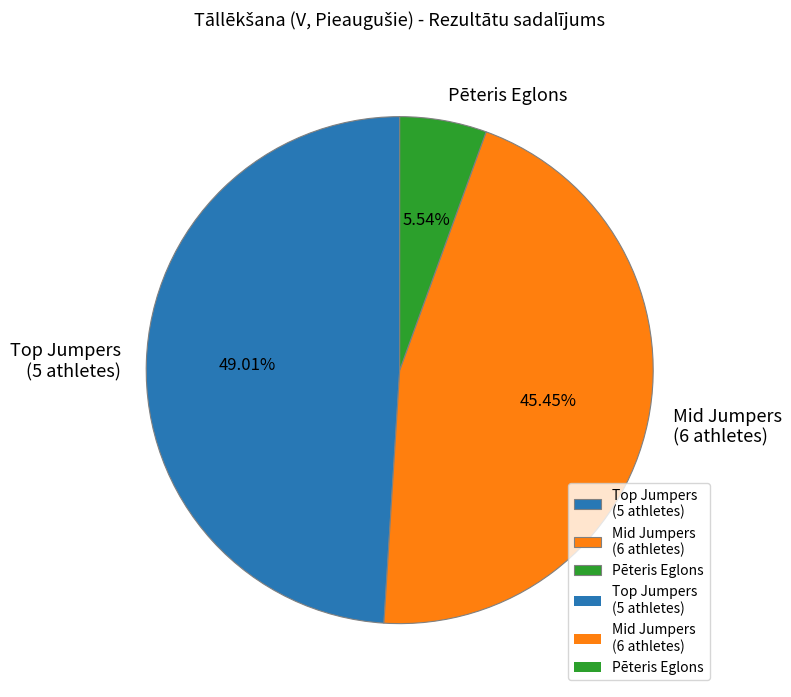

What is the smallest slice in the pie chart?

Pēteris Eglons